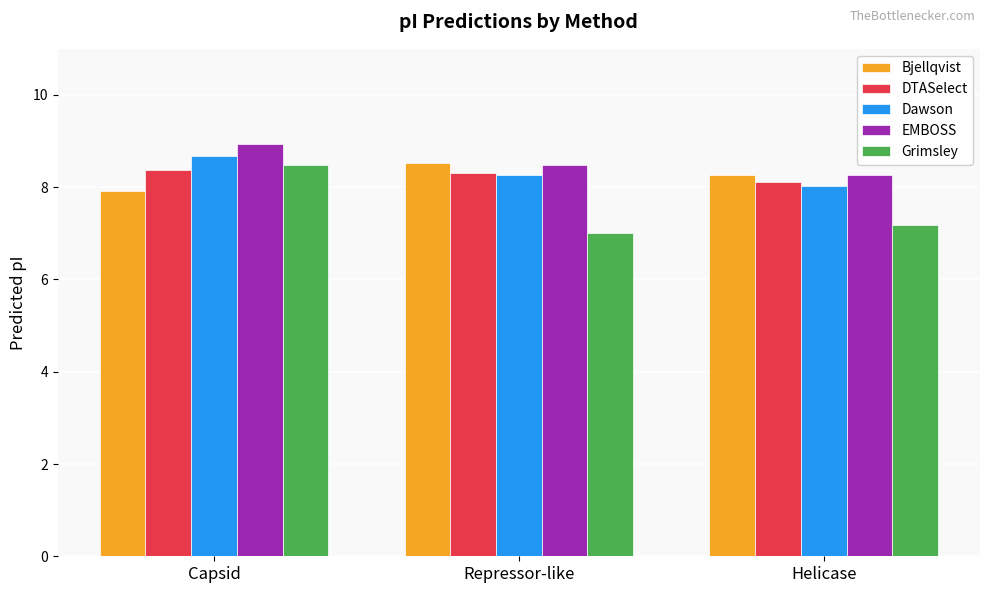

What is the maximum value shown in the chart?

8.9